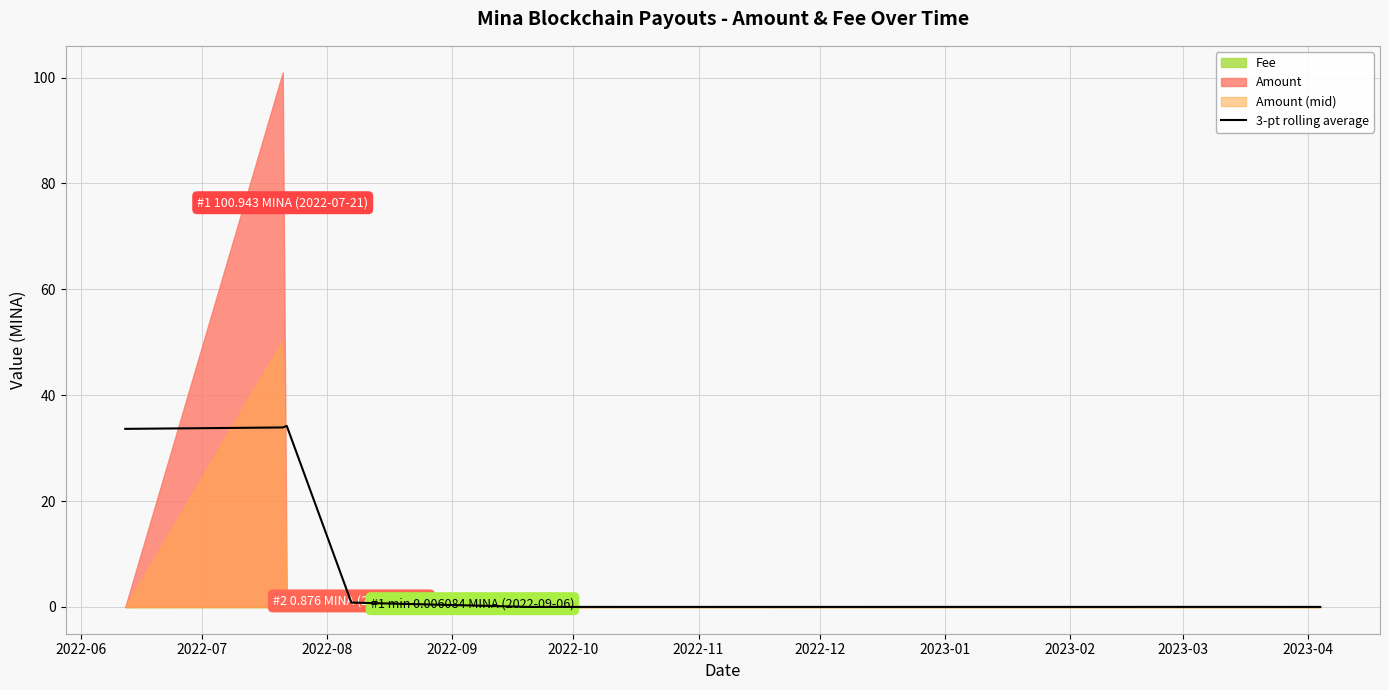

What is the highest value of the 3-pt rolling average series?

34.2